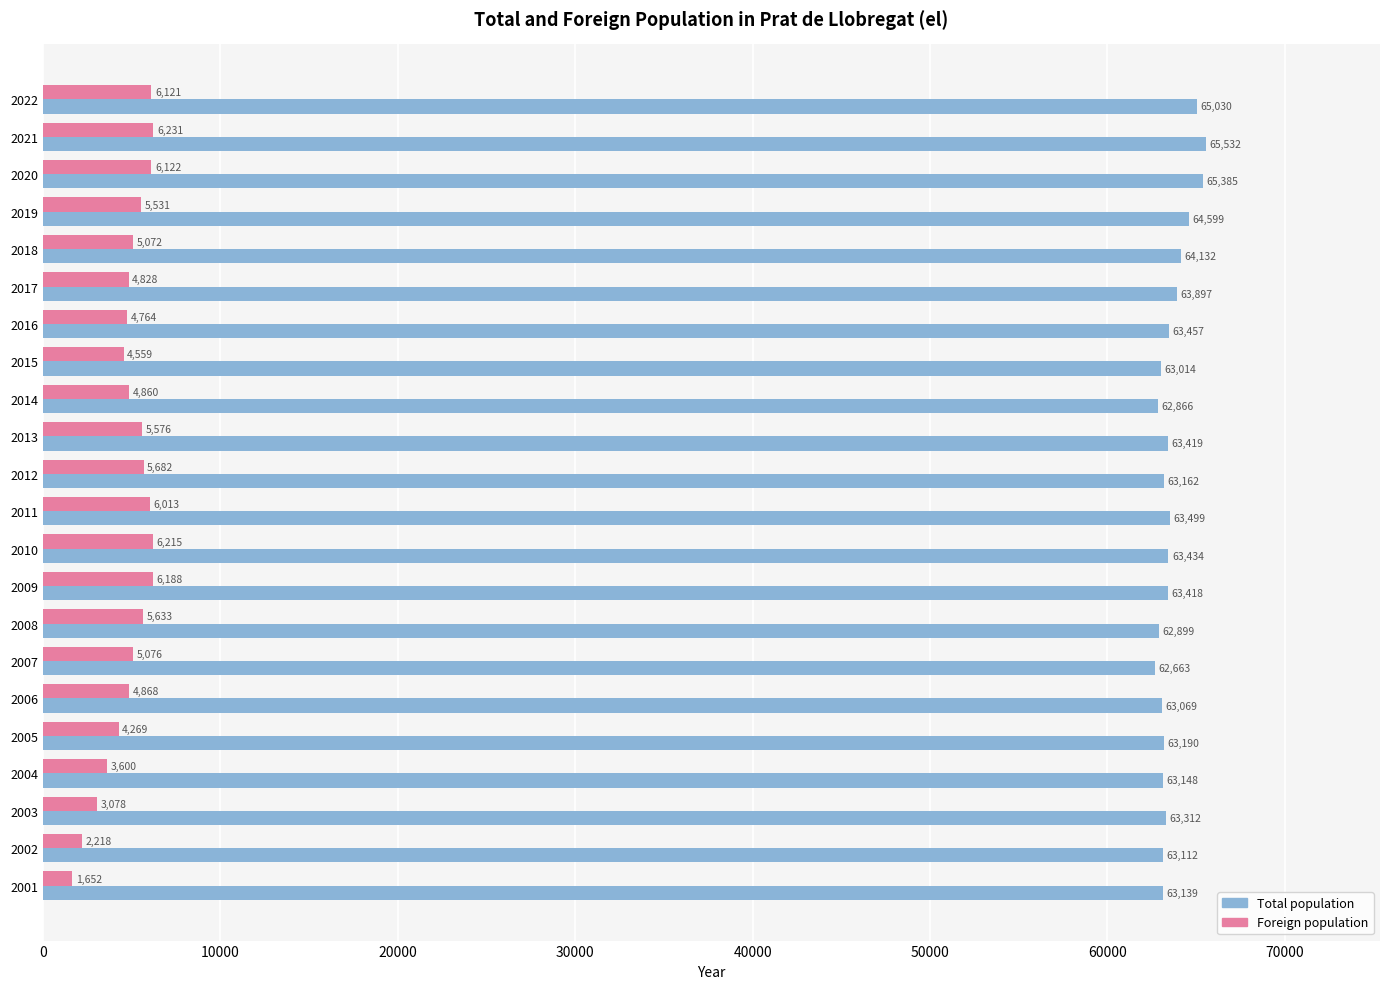

How many values in the Foreign population series are below 5076?

11